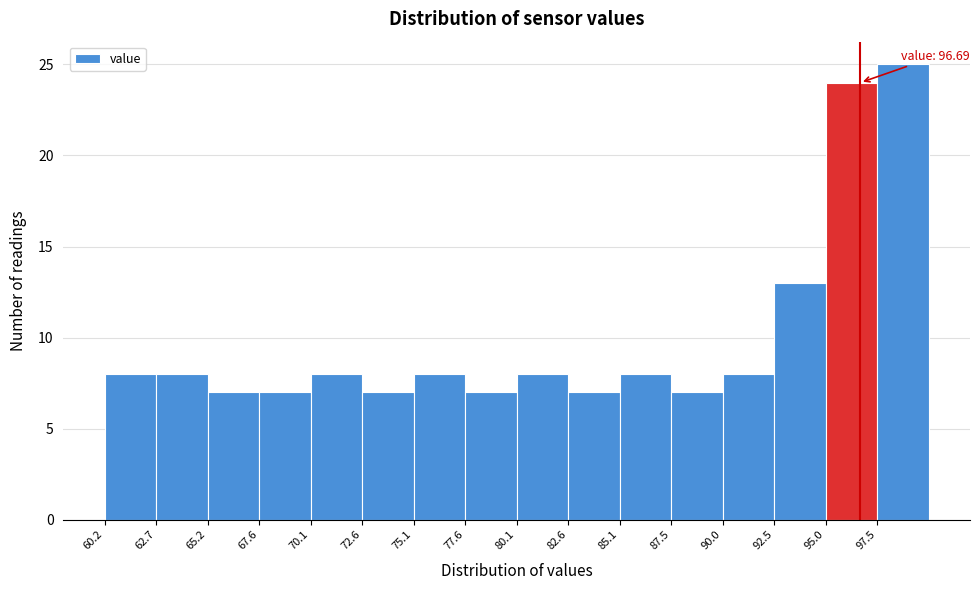

Which range on the x-axis has the tallest bar?

97.5 to 100.0